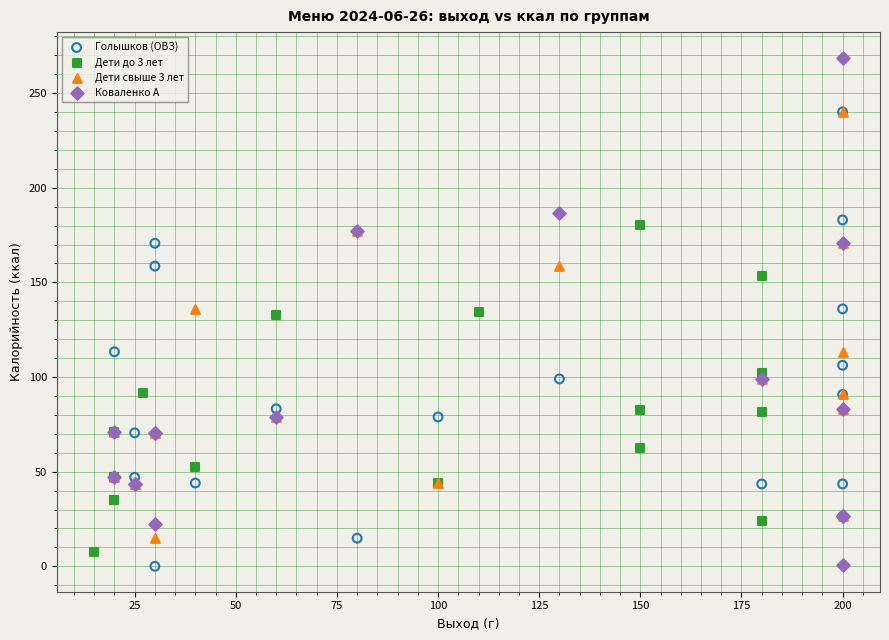

Which series has the largest Y range (max minus min)?

Коваленко А